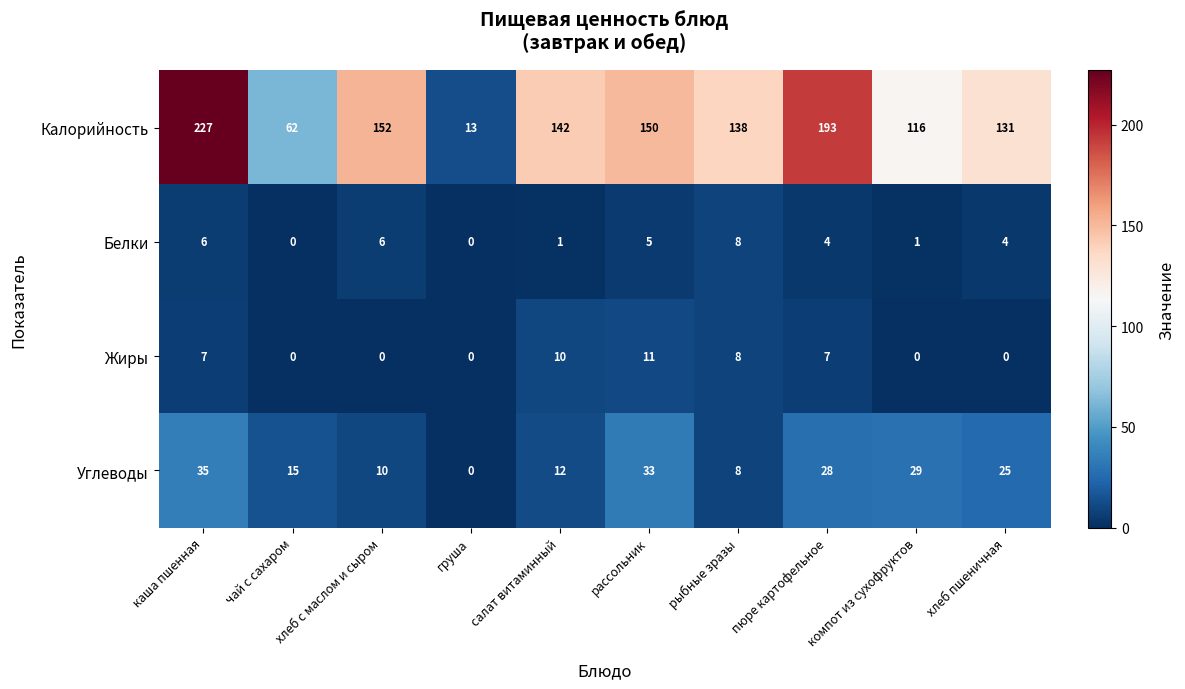

At which label does Калорийность reach its minimum?

груша